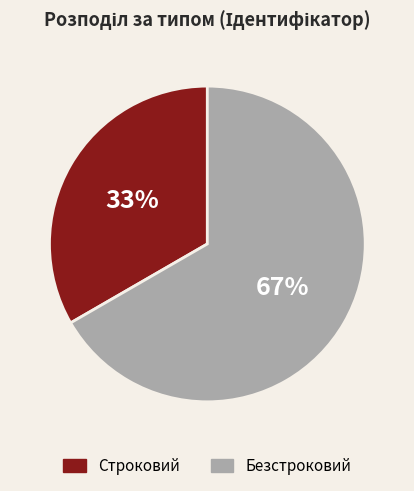

To the nearest percent, what is the average slice percentage?

50%